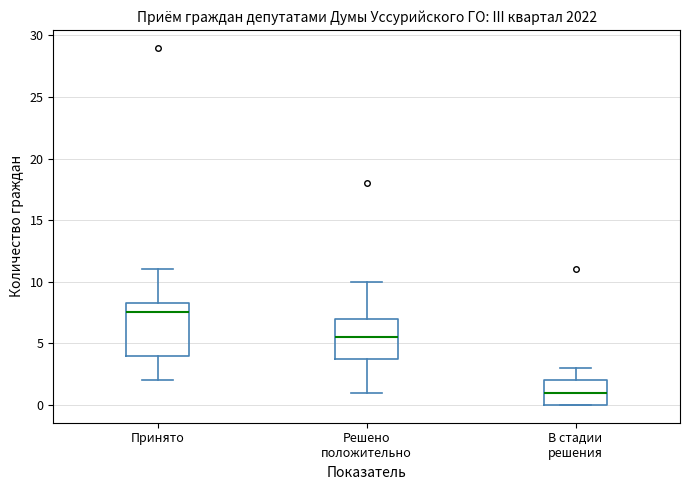

Reading left to right, read every box against the y-axis: the position of its median line, the range the box covers, and the ends of its whiskers. The values are not printed on the chart, so give them approximately, as read against the axis.

Принято: median 7.5, box 4.0 to 8.5, whiskers 2.0 to 11.0
Решено положительно: median 5.5, box 4.0 to 7.0, whiskers 1.0 to 10.0
В стадии решения: median 1.0, box 0.0 to 2.0, whiskers 0.0 to 3.0